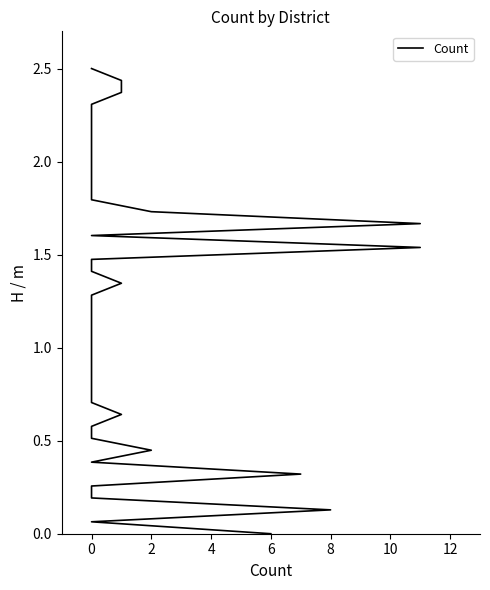

Is it true that the value at 0 is 0.6?

True